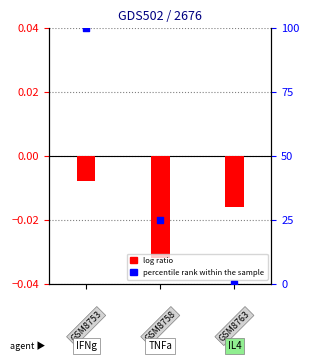

Which series has the widest spread of Y values?

percentile rank within the sample